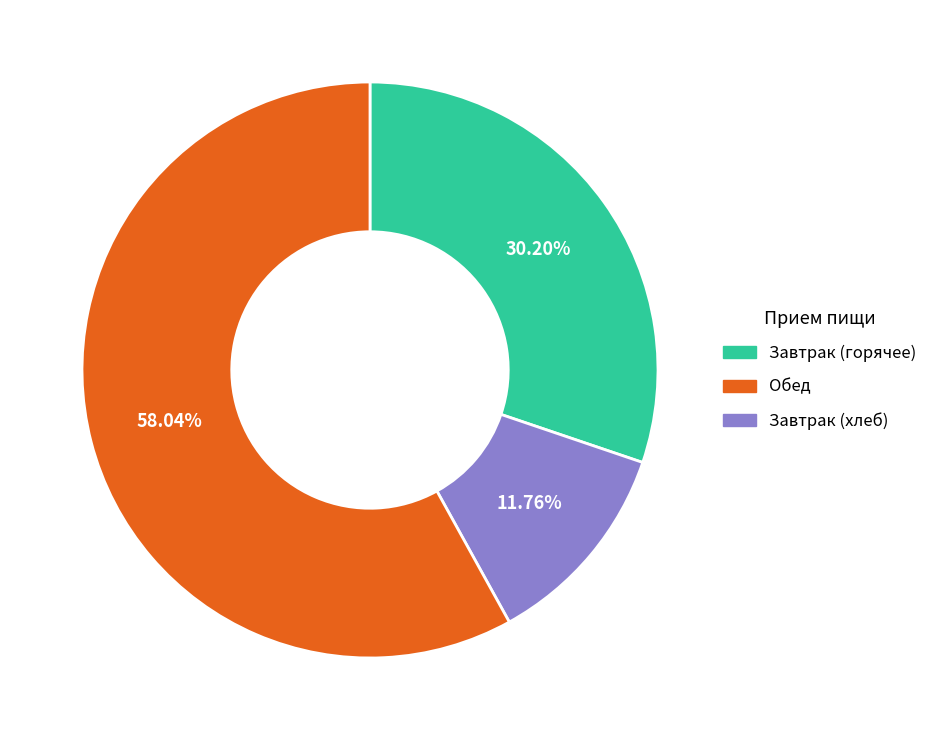

Is there a majority slice in this chart?

Yes